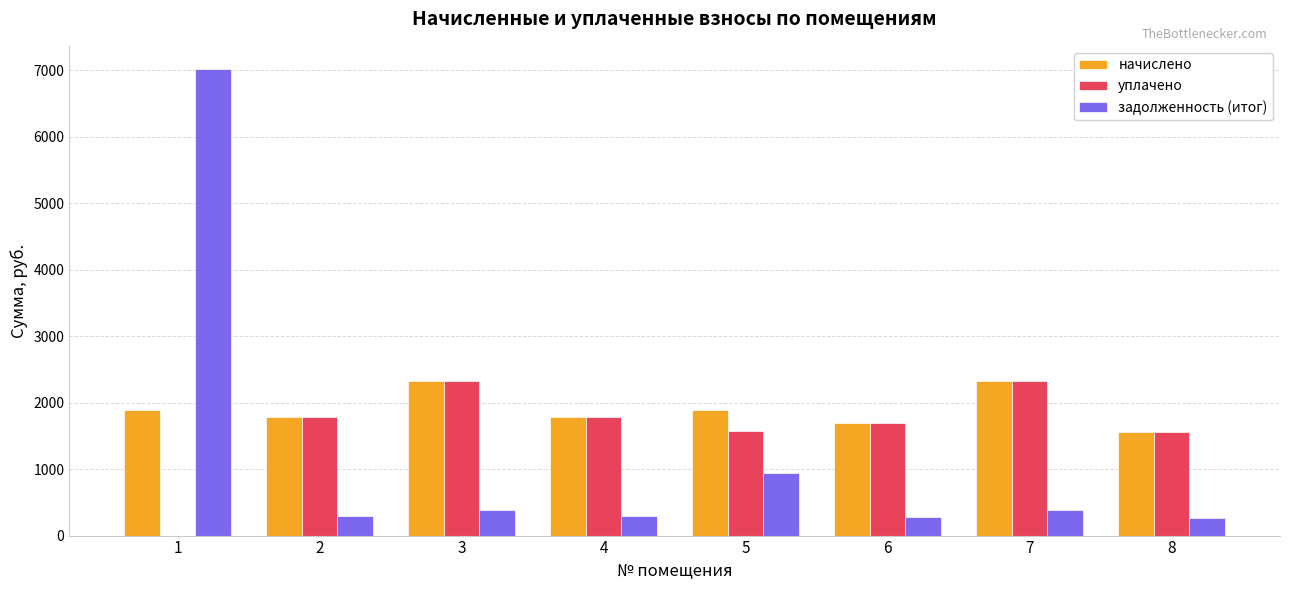

What is the greatest value displayed?

7014.7